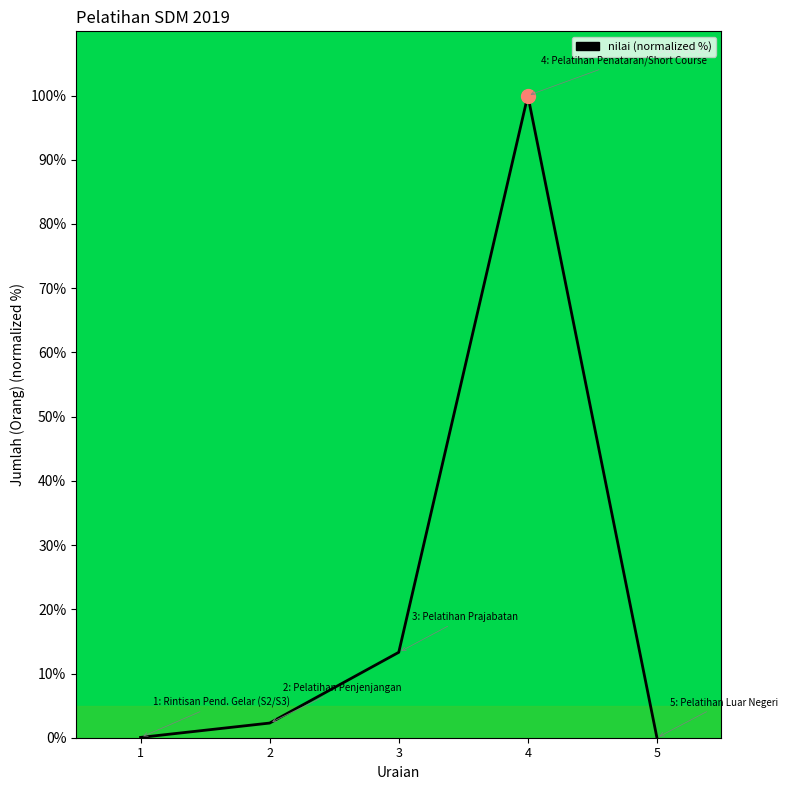

What is the change in value from 2 to 3?

+11.0